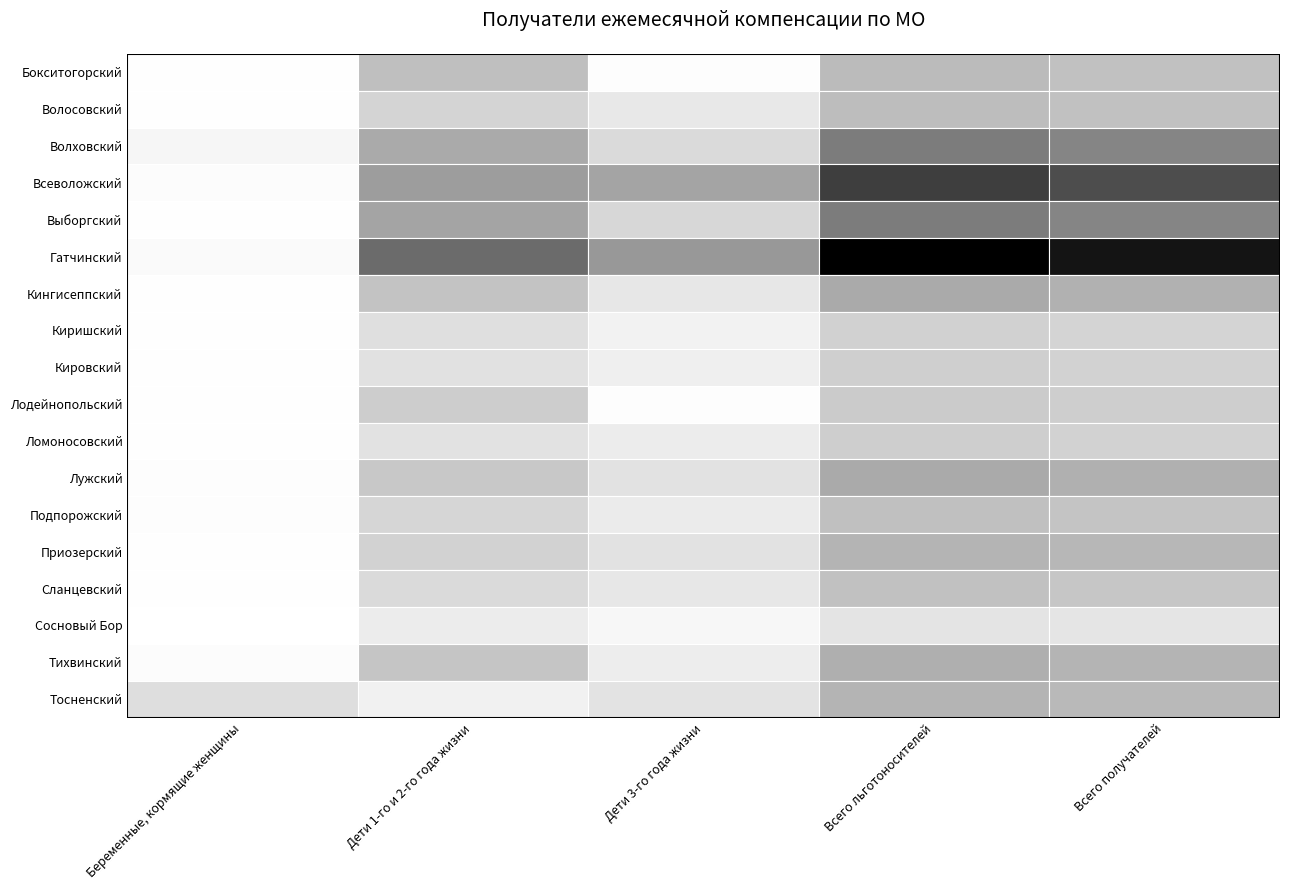

Between Дети 1-го и 2-го года жизни and Всего получателей, which is larger?

Дети 1-го и 2-го года жизни